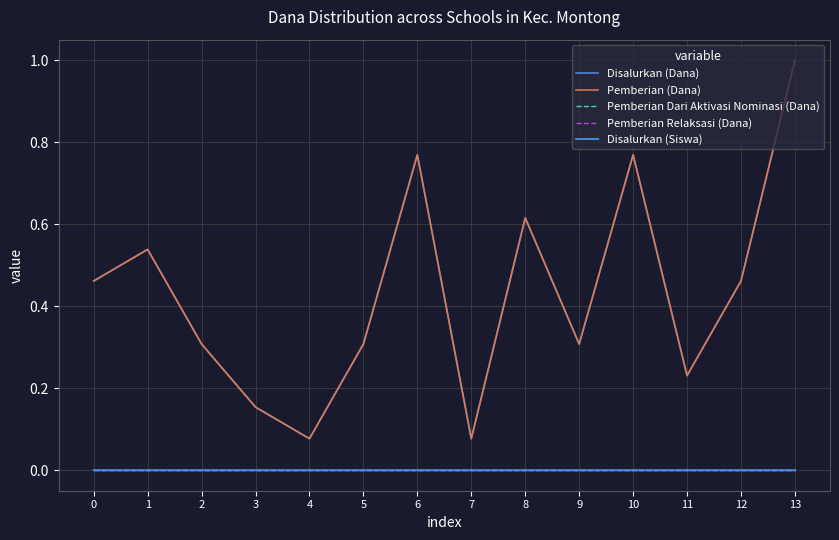

True or false: Pemberian (Dana) and Disalurkan (Siswa) cross at least once.

False